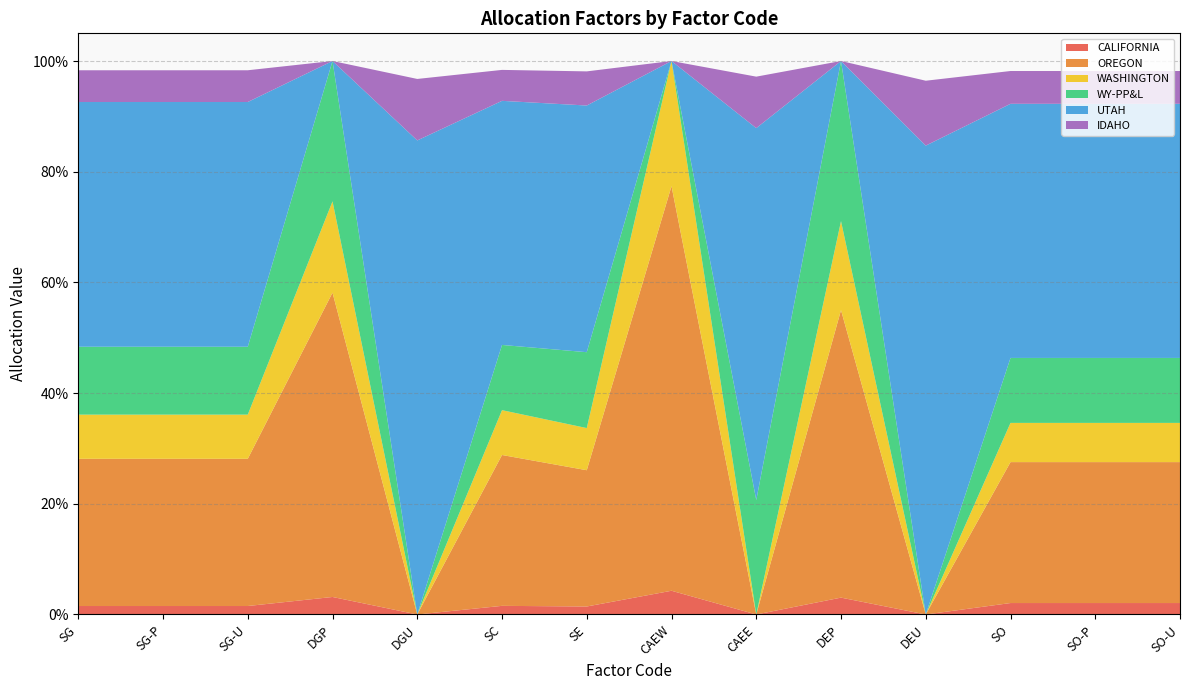

Reading right to left, extract all data points from this chart.

CALIFORNIA: SO-U=0.0	SO-P=0.0	SO=0.0	DEU=0.0	DEP=0.0	CAEE=0.0	CAEW=0.0	SE=0.0	SC=0.0	DGU=0.0	DGP=0.0	SG-U=0.0	SG-P=0.0	SG=0.0
OREGON: SO-U=0.3	SO-P=0.3	SO=0.3	DEU=0.0	DEP=0.5	CAEE=0.0	CAEW=0.7	SE=0.2	SC=0.3	DGU=0.0	DGP=0.5	SG-U=0.3	SG-P=0.3	SG=0.3
WASHINGTON: SO-U=0.1	SO-P=0.1	SO=0.1	DEU=0.0	DEP=0.2	CAEE=0.0	CAEW=0.2	SE=0.1	SC=0.1	DGU=0.0	DGP=0.2	SG-U=0.1	SG-P=0.1	SG=0.1
WY-PP&L: SO-U=0.1	SO-P=0.1	SO=0.1	DEU=0.0	DEP=0.3	CAEE=0.2	CAEW=0.0	SE=0.1	SC=0.1	DGU=0.0	DGP=0.3	SG-U=0.1	SG-P=0.1	SG=0.1
UTAH: SO-U=0.5	SO-P=0.5	SO=0.5	DEU=0.8	DEP=0.0	CAEE=0.7	CAEW=0.0	SE=0.4	SC=0.4	DGU=0.9	DGP=0.0	SG-U=0.4	SG-P=0.4	SG=0.4
IDAHO: SO-U=0.1	SO-P=0.1	SO=0.1	DEU=0.1	DEP=0.0	CAEE=0.1	CAEW=0.0	SE=0.1	SC=0.1	DGU=0.1	DGP=0.0	SG-U=0.1	SG-P=0.1	SG=0.1